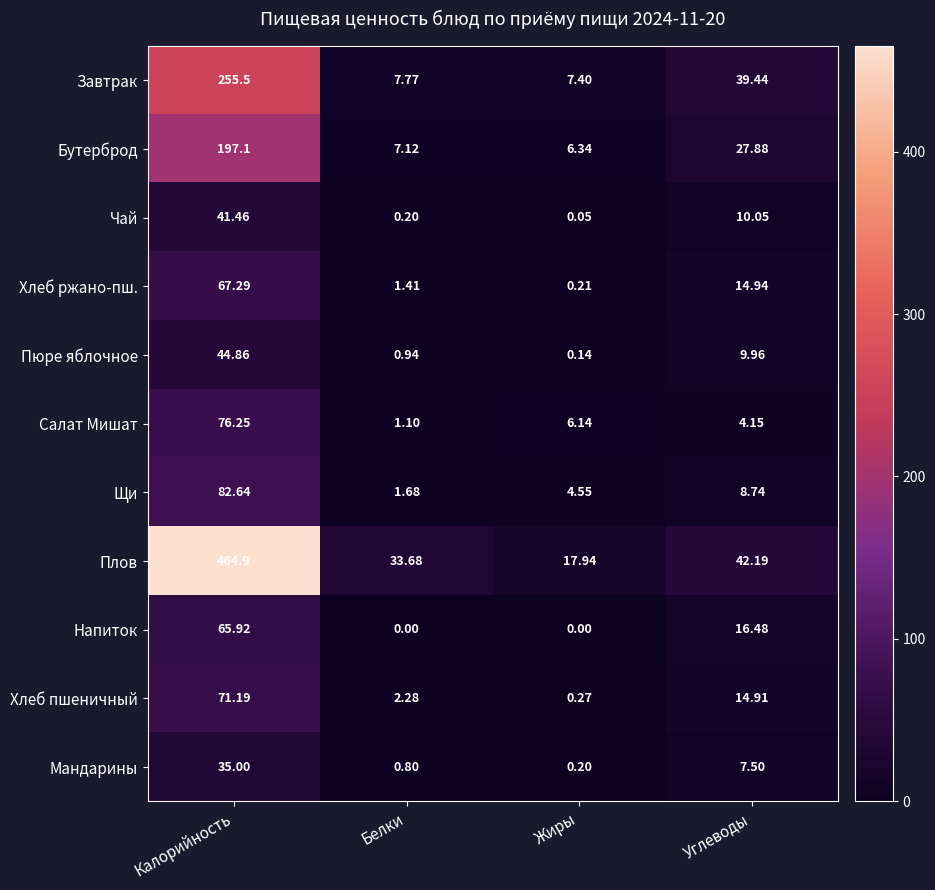

At which label does Хлеб пшеничный first exceed 14?

Калорийность